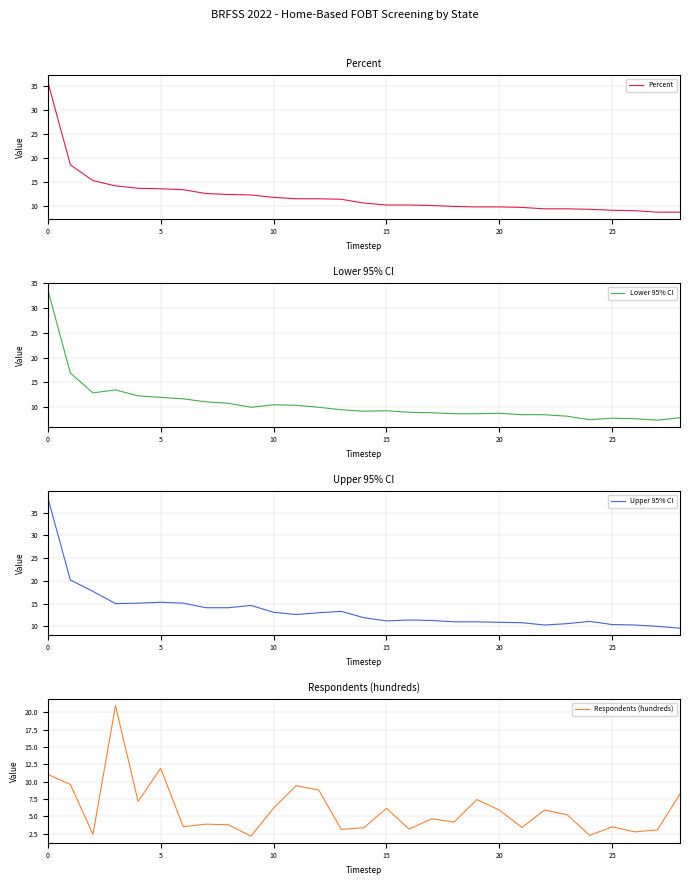

How many data points does each series have?

29